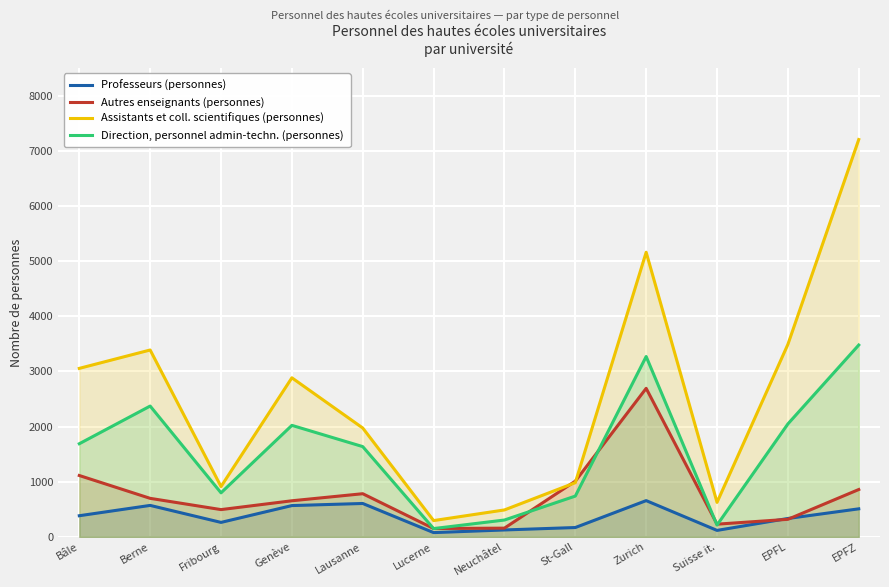

What is the difference between the highest and lowest values at Lucerne?

218